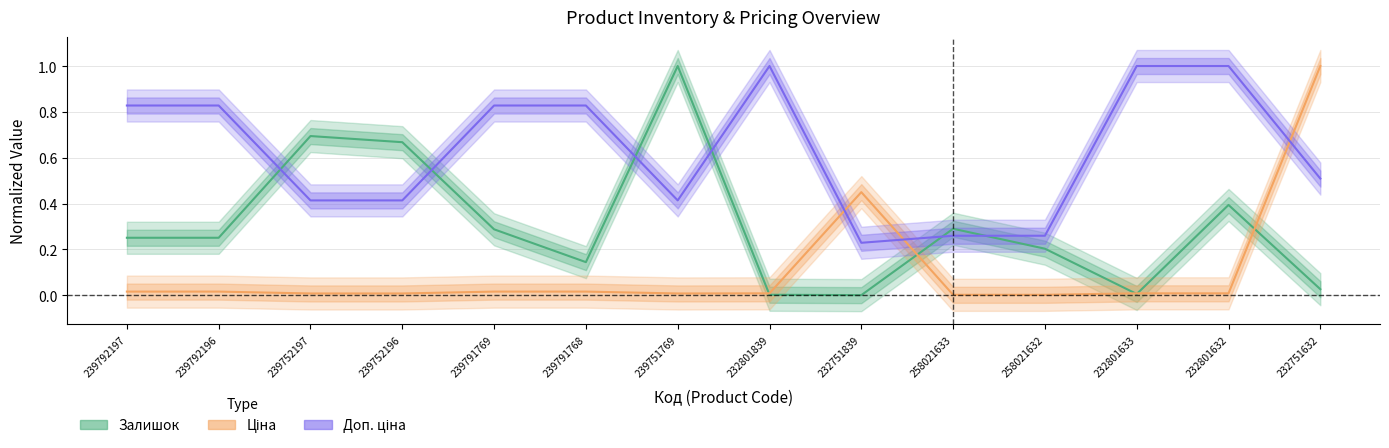

What are all the series names shown in the legend?

Залишок, Ціна, Доп. ціна